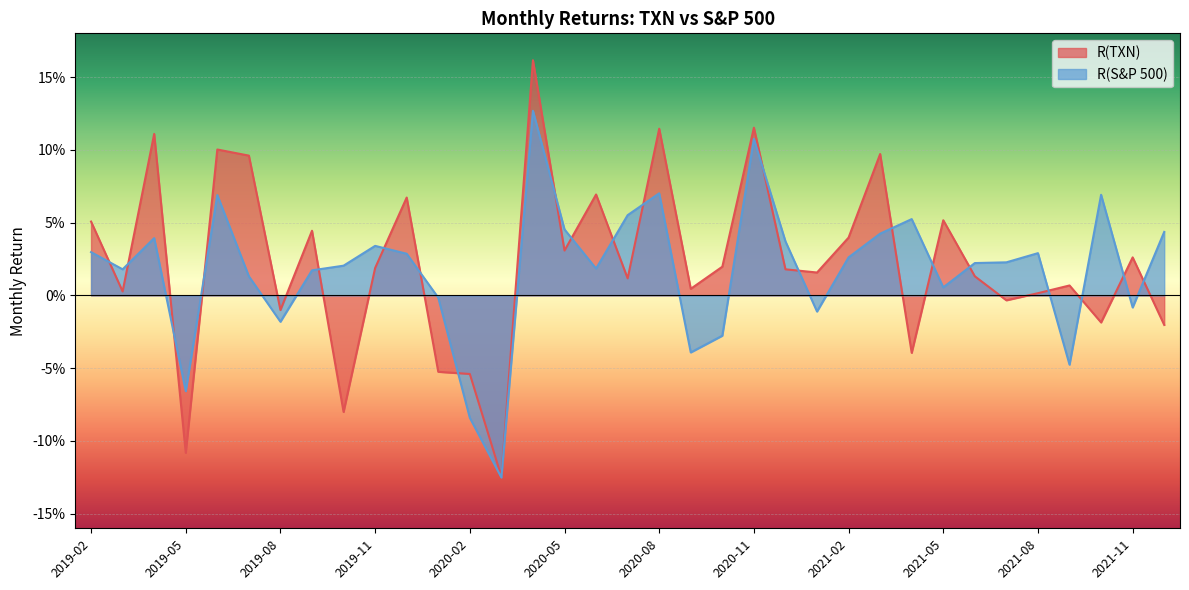

Rank the series by their maximum value, from lowest to highest.

R(S&P 500), R(TXN)